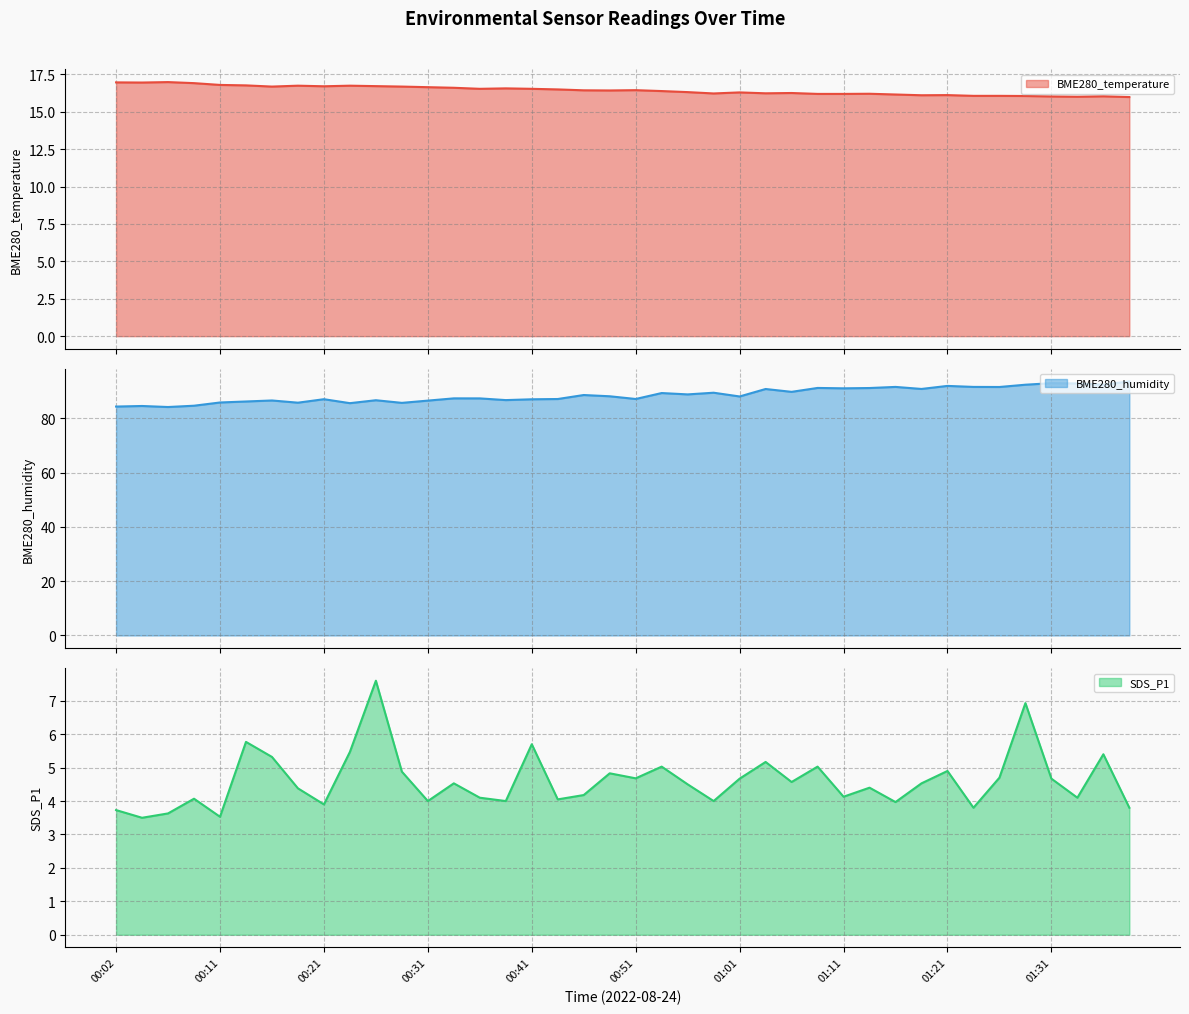

What is the average value of the SDS_P1 series?

4.6